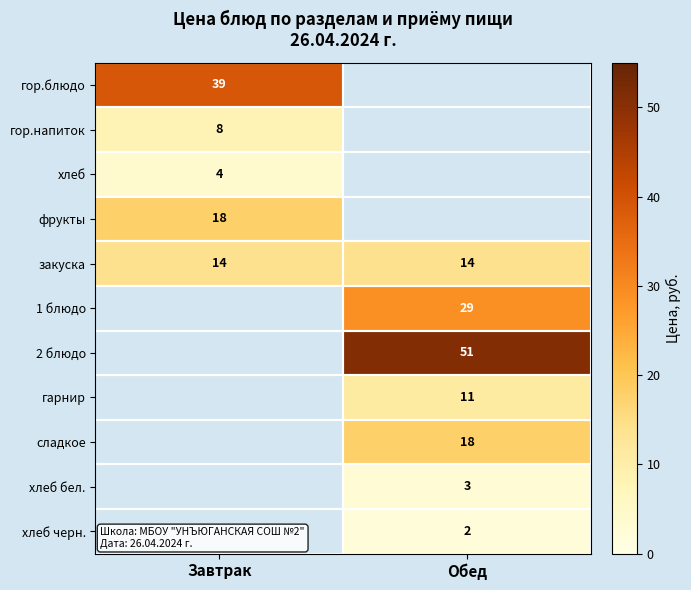

The гор.напиток series shows 8 at Завтрак. True or false?

True